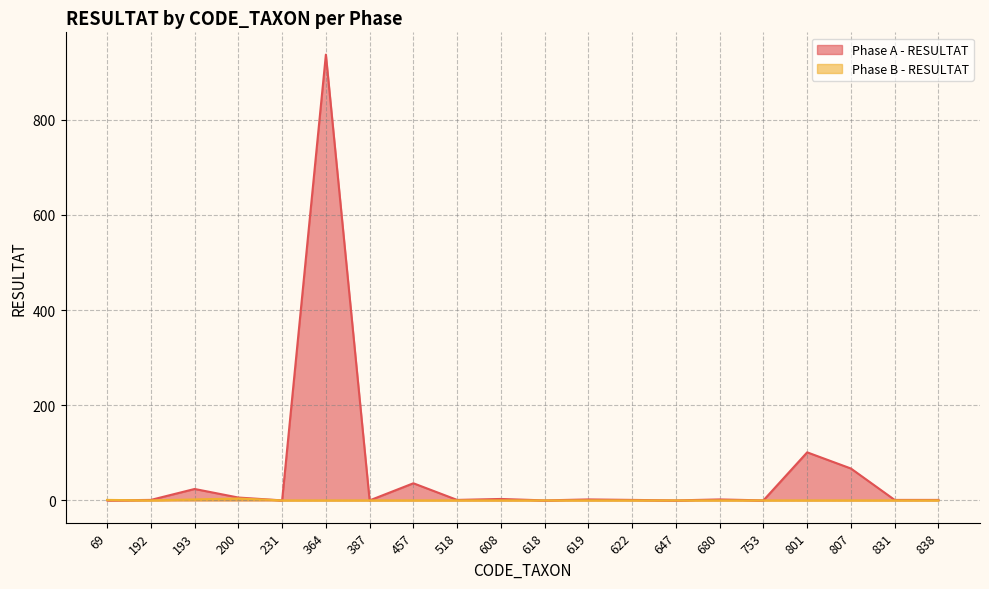

Count the Phase B - RESULTAT values in the range 0 to 1.

18